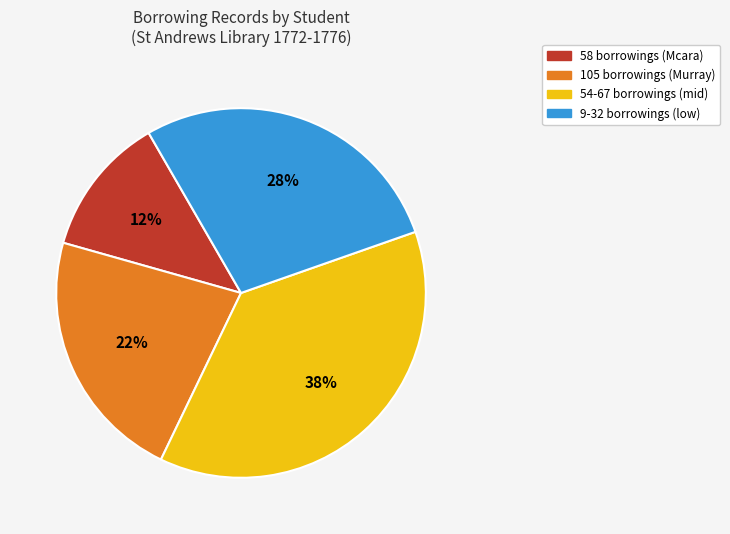

Combined, do 9-32 borrowings (low) and 54-67 borrowings (mid) account for over 50%?

Yes